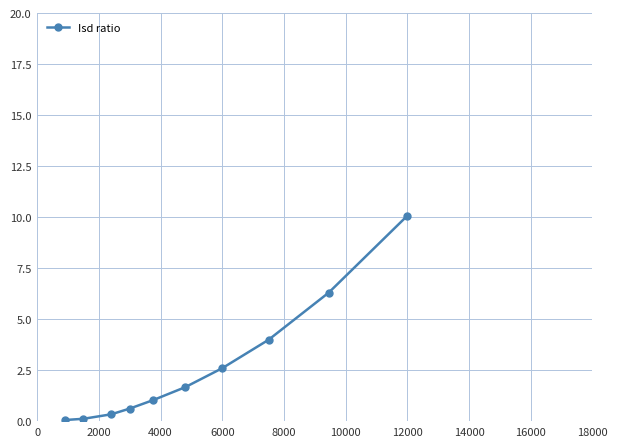

Does the chart have visible grid lines?

Yes